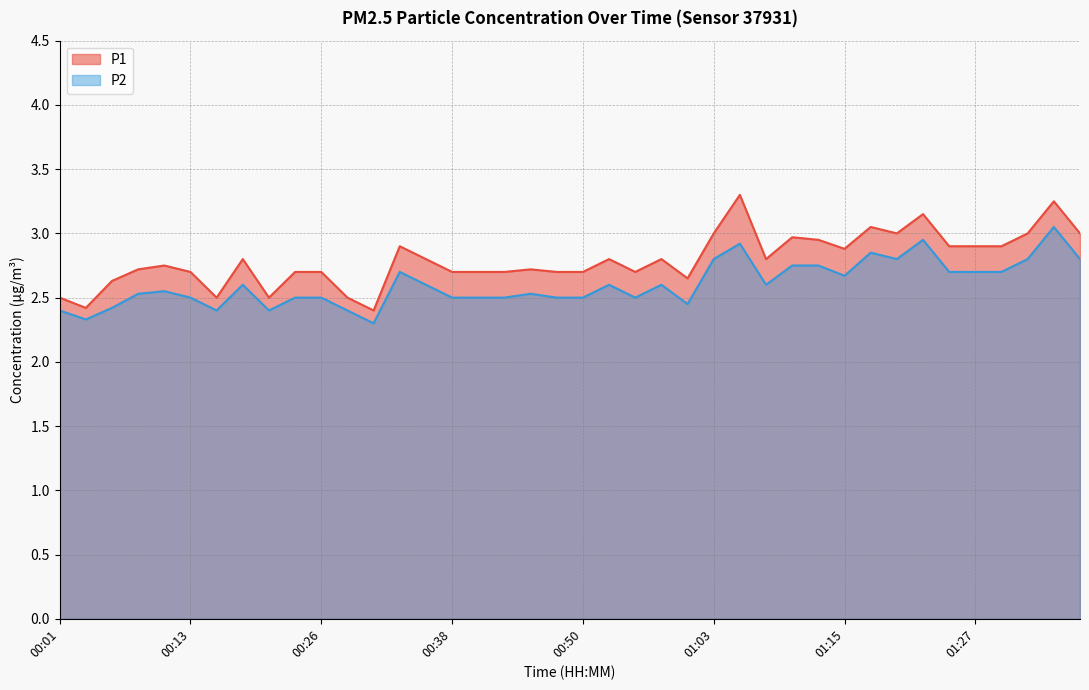

What position from the right is 00:36?

26